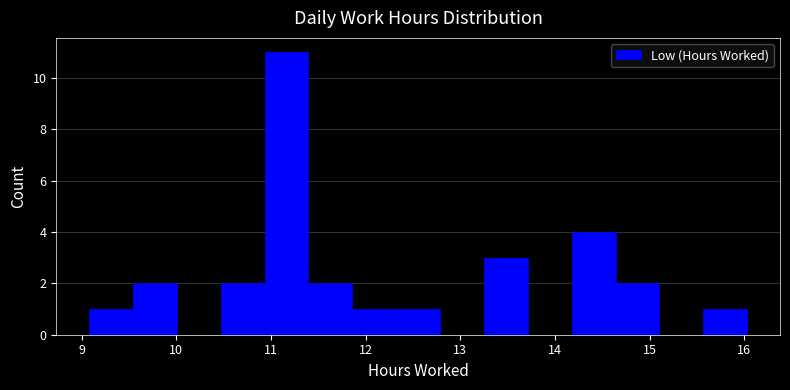

Which range on the x-axis has the tallest bar?

10.9 to 11.4